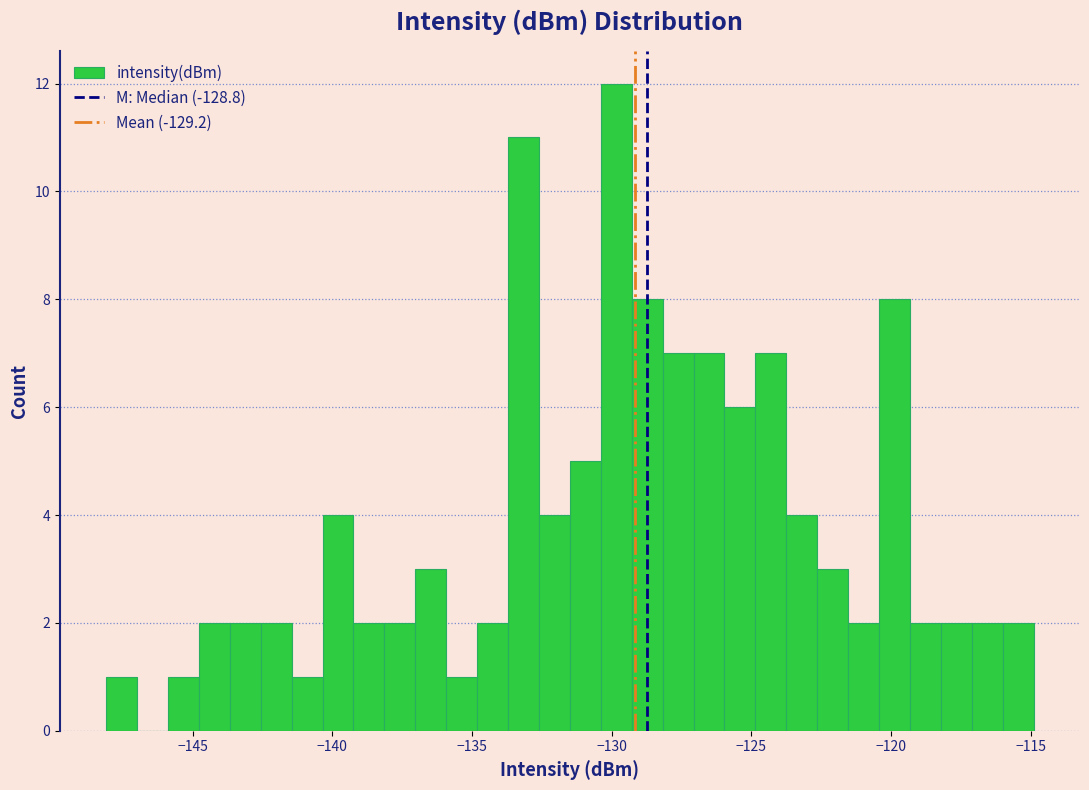

Read against the x-axis, roughly where is the centre of the tallest bar?

-130.0